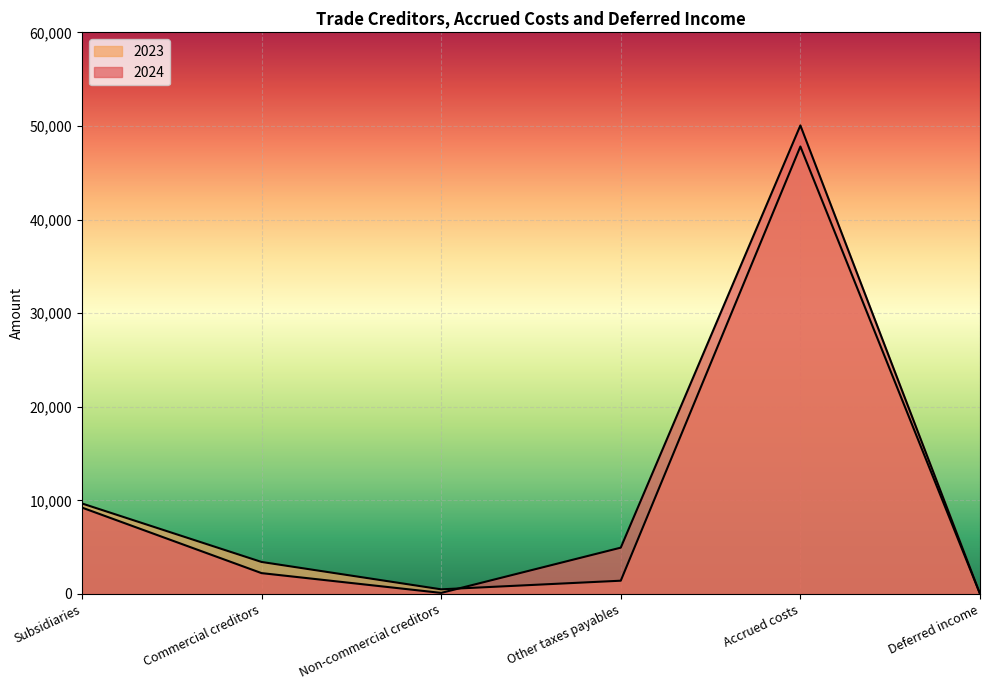

Does the chart display data point markers on the line(s)?

No